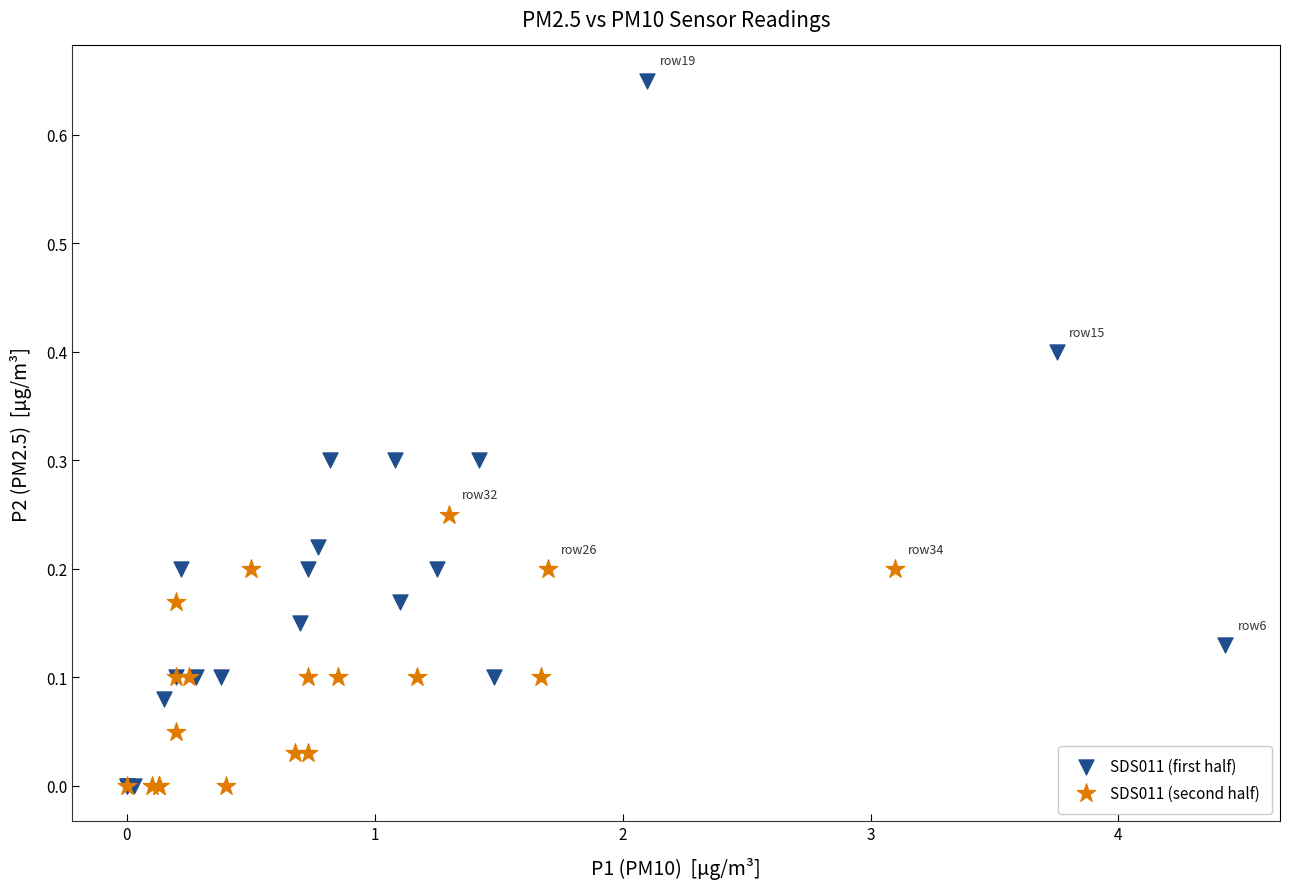

Which series reaches the maximum Y coordinate?

SDS011 (first half)